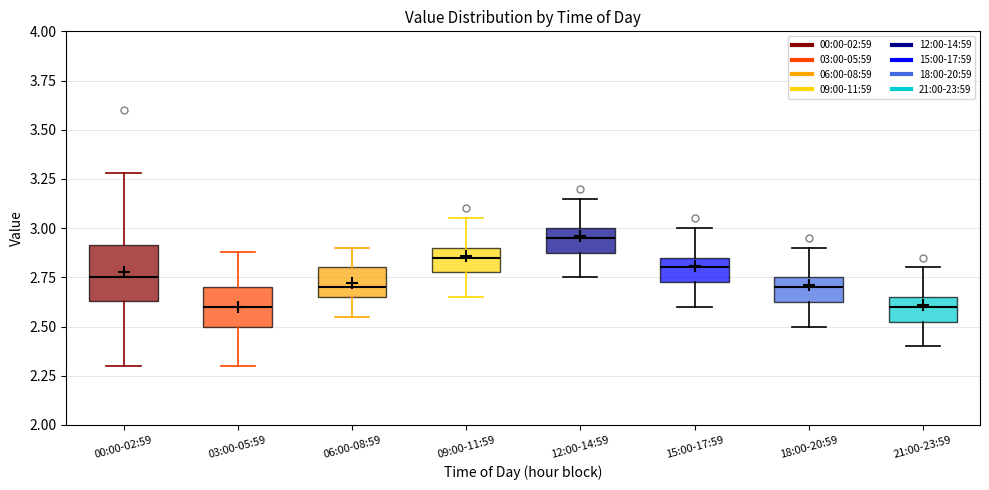

Reading left to right, read every box against the y-axis: the position of its median line, the range the box covers, and the ends of its whiskers. The values are not printed on the chart, so give them approximately, as read against the axis.

00:00-02:59: median 2.75, box 2.65 to 2.90, whiskers 2.30 to 3.30
03:00-05:59: median 2.60, box 2.50 to 2.70, whiskers 2.30 to 2.90
06:00-08:59: median 2.70, box 2.65 to 2.80, whiskers 2.55 to 2.90
09:00-11:59: median 2.85, box 2.80 to 2.90, whiskers 2.65 to 3.05
12:00-14:59: median 2.95, box 2.90 to 3.00, whiskers 2.75 to 3.15
15:00-17:59: median 2.80, box 2.75 to 2.85, whiskers 2.60 to 3.00
18:00-20:59: median 2.70, box 2.65 to 2.75, whiskers 2.50 to 2.90
21:00-23:59: median 2.60, box 2.55 to 2.65, whiskers 2.40 to 2.80